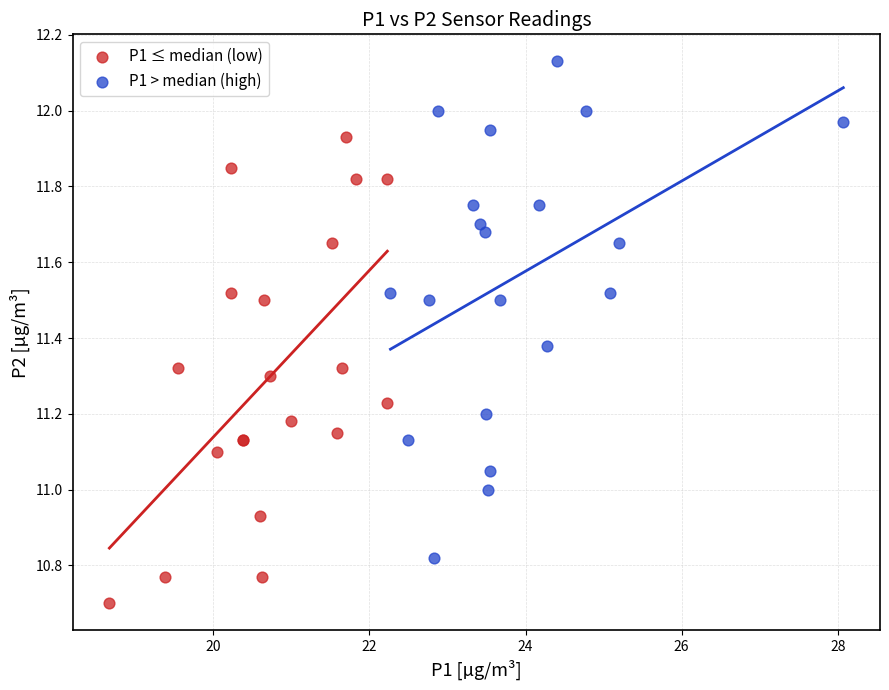

What are all the series names shown in the legend?

P1 ≤ median (low), P1 > median (high)